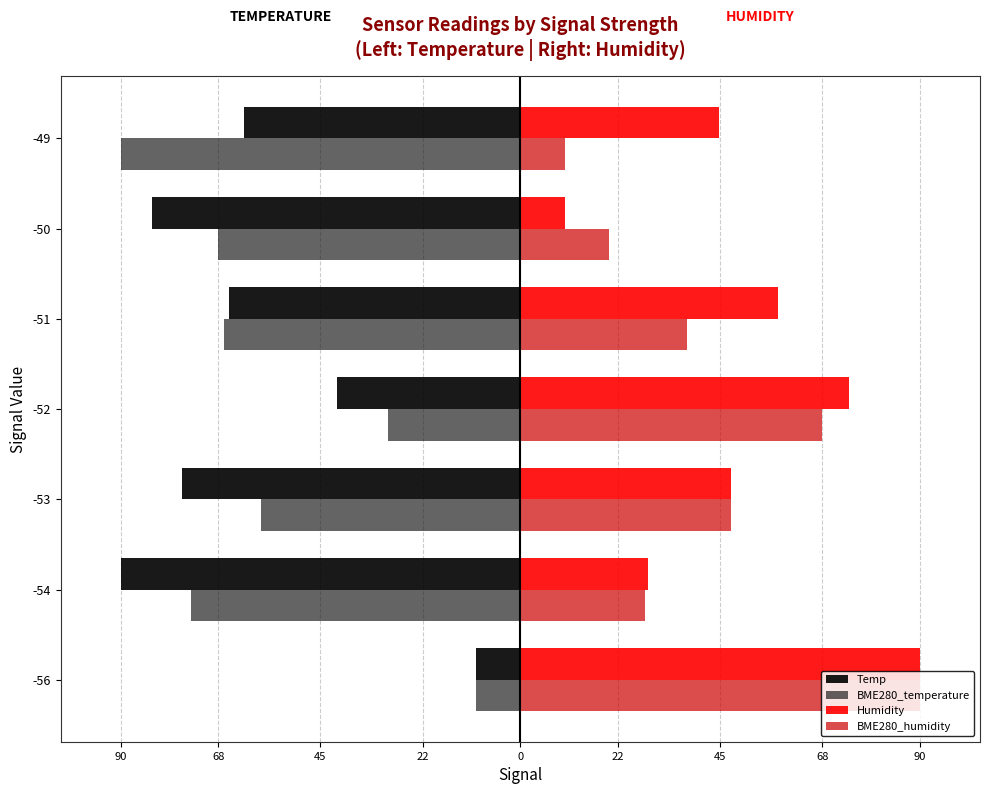

What is the difference between the maximum and minimum values in the BME280_temperature series?

80.0